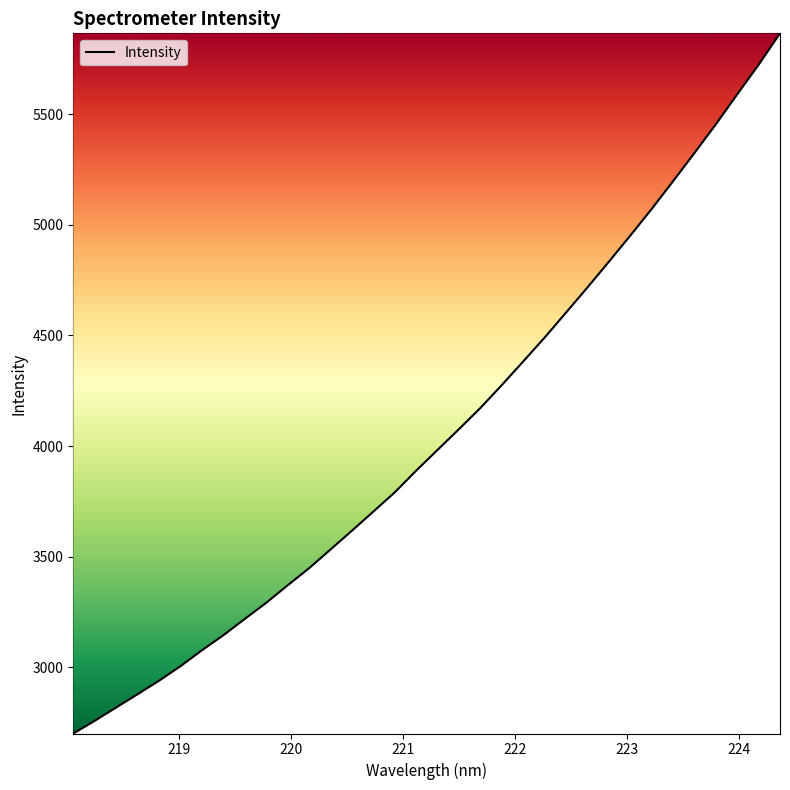

What is the greatest value displayed?

5865.2